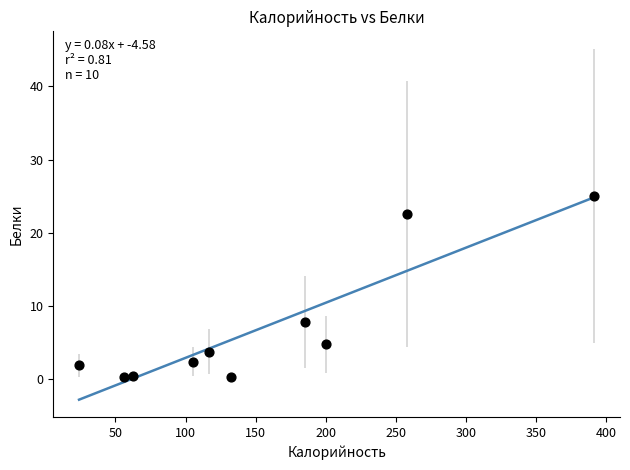

What is the range of Y values (max minus min)?

24.7